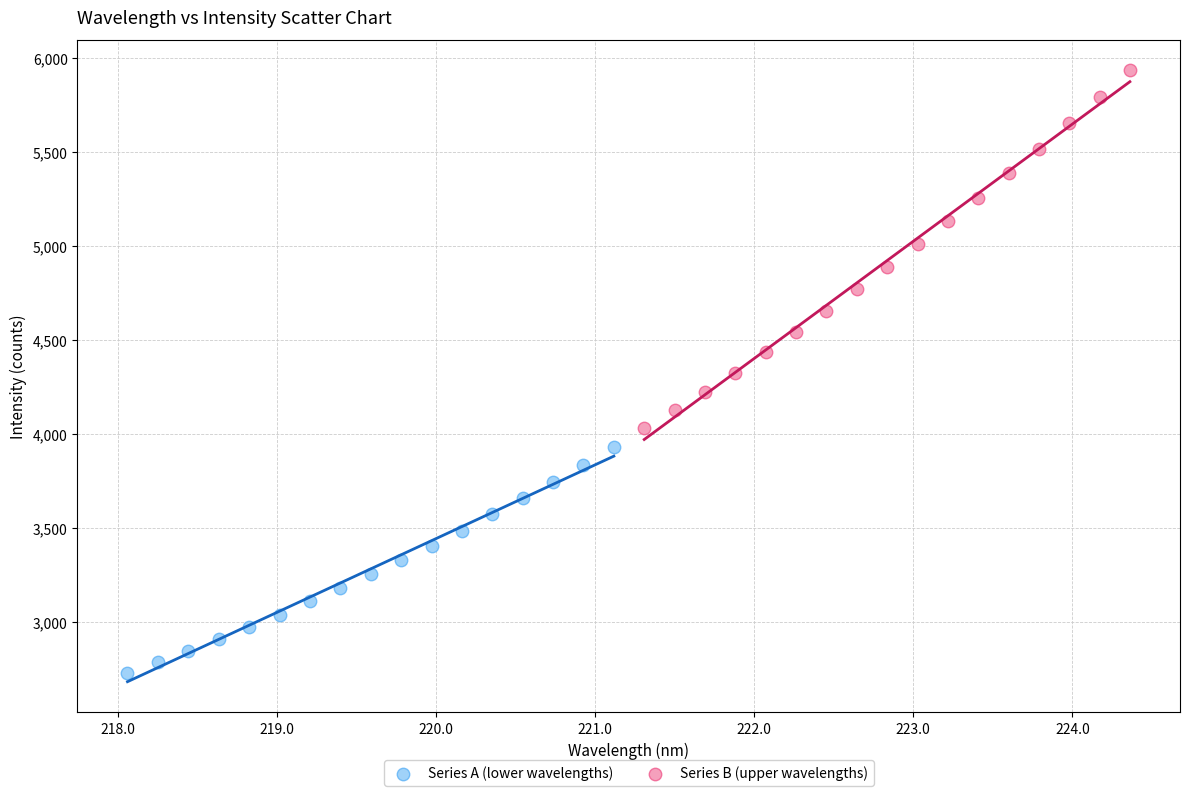

What are all the series names shown in the legend?

Series A (lower wavelengths), Series B (upper wavelengths)